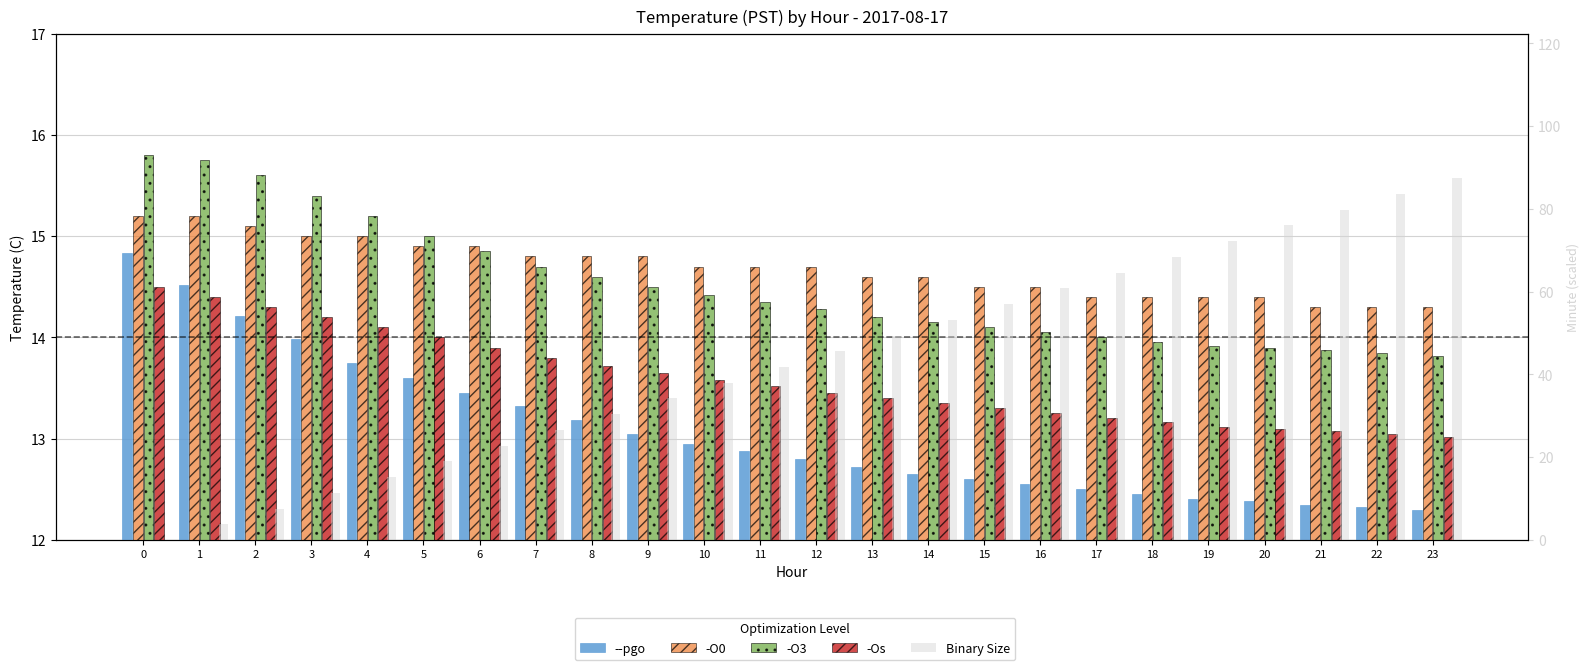

Reading left to right, list all the values displayed in this chart.

--pgo: 0=14.8	1=14.5	2=14.2	3=14.0	4=13.8	5=13.6	6=13.4	7=13.3	8=13.2	9=13.1	10=12.9	11=12.9	12=12.8	13=12.7	14=12.7	15=12.6	16=12.6	17=12.5	18=12.4	19=12.4	20=12.4	21=12.3	22=12.3	23=12.3
-O0: 0=15.2	1=15.2	2=15.1	3=15.0	4=15.0	5=14.9	6=14.9	7=14.8	8=14.8	9=14.8	10=14.7	11=14.7	12=14.7	13=14.6	14=14.6	15=14.5	16=14.5	17=14.4	18=14.4	19=14.4	20=14.4	21=14.3	22=14.3	23=14.3
-O3: 0=15.8	1=15.8	2=15.6	3=15.4	4=15.2	5=15.0	6=14.8	7=14.7	8=14.6	9=14.5	10=14.4	11=14.3	12=14.3	13=14.2	14=14.2	15=14.1	16=14.1	17=14.0	18=13.9	19=13.9	20=13.9	21=13.9	22=13.8	23=13.8
-Os: 0=14.5	1=14.4	2=14.3	3=14.2	4=14.1	5=14.0	6=13.9	7=13.8	8=13.7	9=13.7	10=13.6	11=13.5	12=13.4	13=13.4	14=13.3	15=13.3	16=13.2	17=13.2	18=13.2	19=13.1	20=13.1	21=13.1	22=13.1	23=13.0
Binary Size: 0=0.0	1=3.8	2=7.6	3=11.4	4=15.2	5=19.0	6=22.8	7=26.6	8=30.4	9=34.2	10=38.0	11=41.8	12=45.6	13=49.4	14=53.2	15=57.0	16=60.8	17=64.6	18=68.4	19=72.2	20=76.0	21=79.8	22=83.6	23=87.4